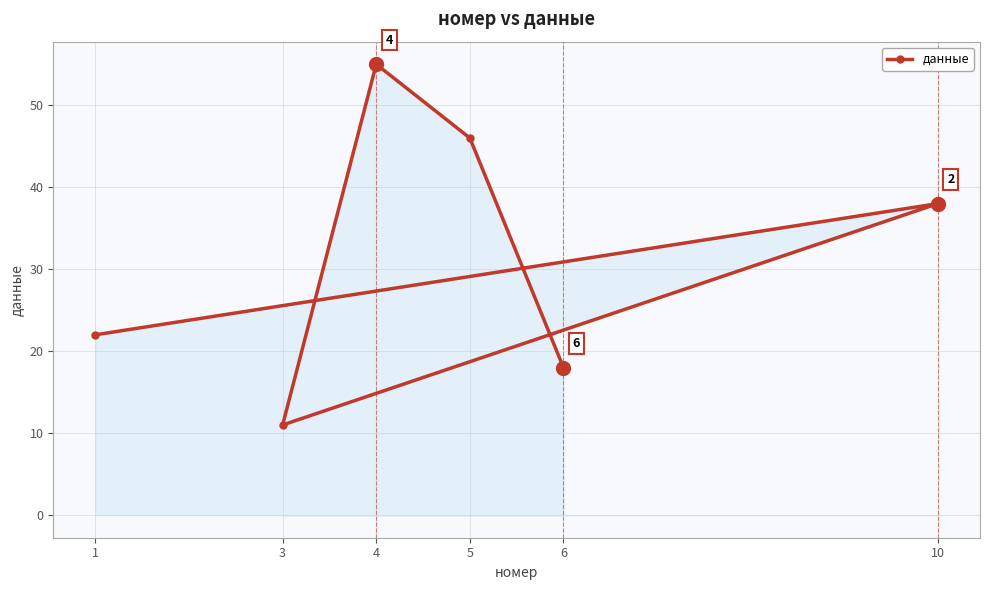

True or false: there are more than 0 points higher than both neighbors.

True